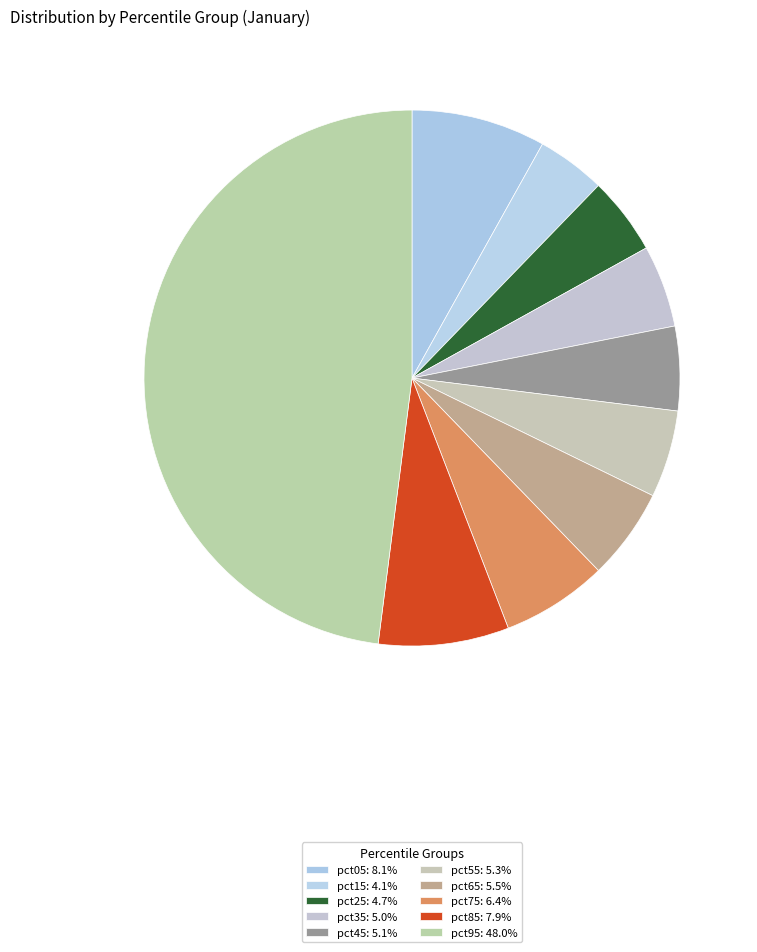

How many segments does this pie chart have?

10